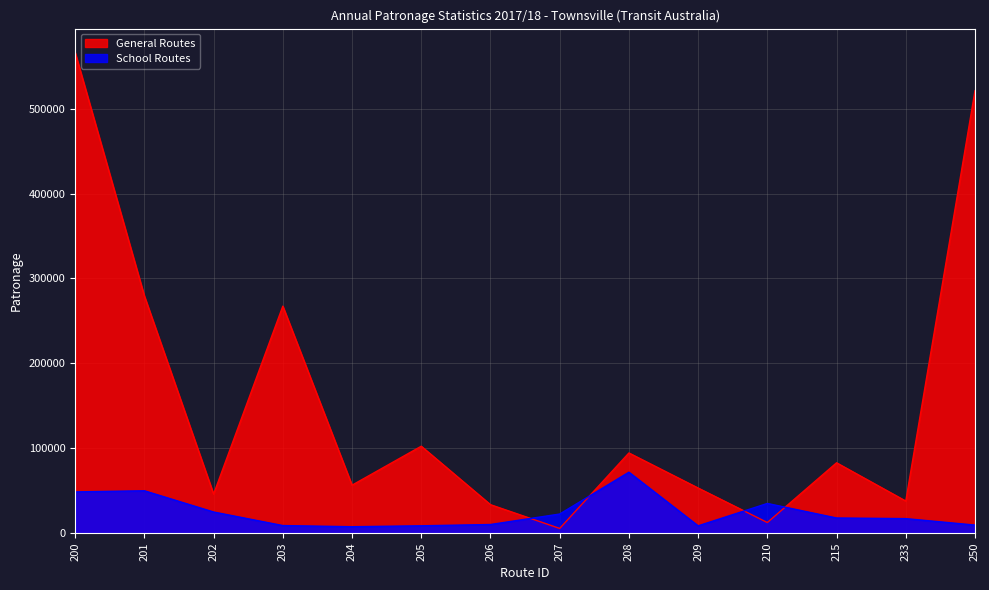

What is the sum of the General Routes values at 215 and 201?

362168